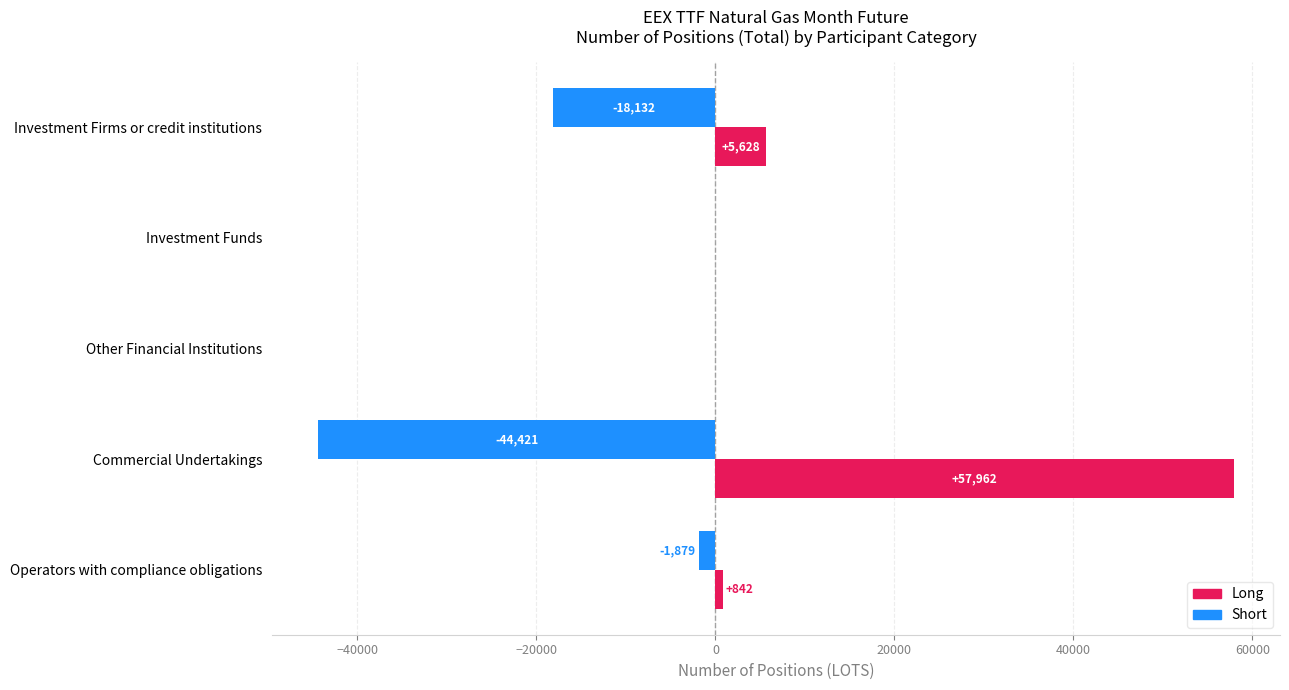

How many positive values does the Long series have?

3